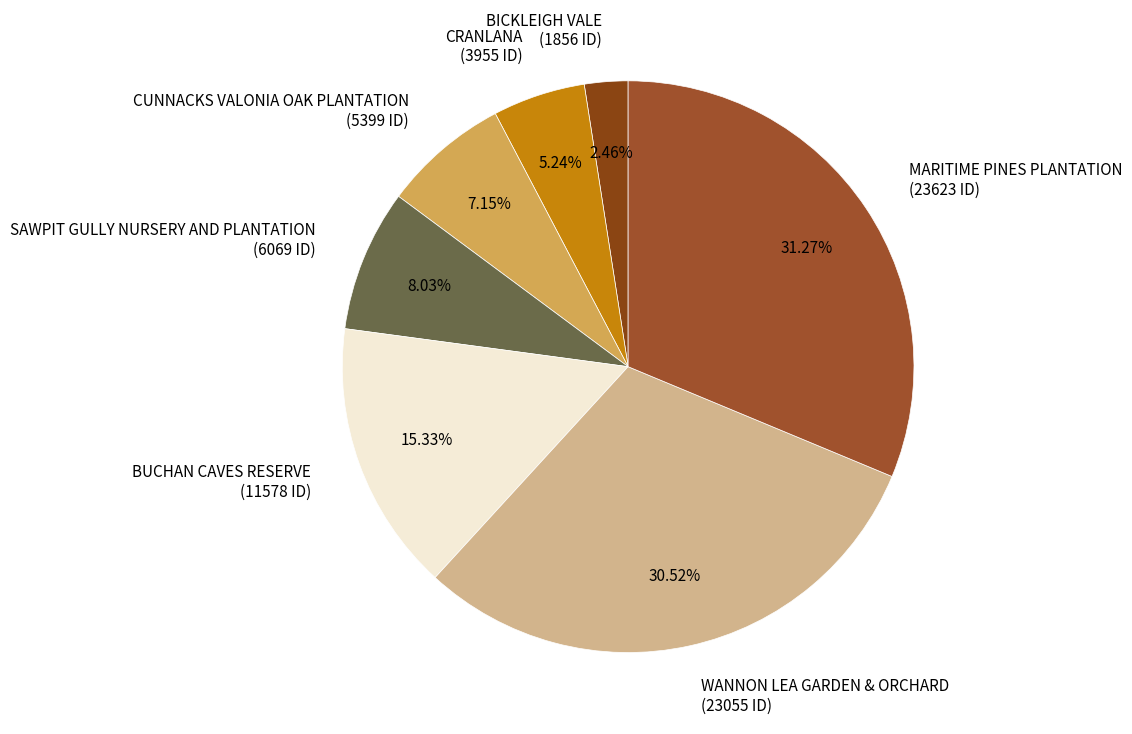

What is the ratio of the value at SAWPIT GULLY NURSERY AND PLANTATION to the value at BUCHAN CAVES RESERVE?

0.5